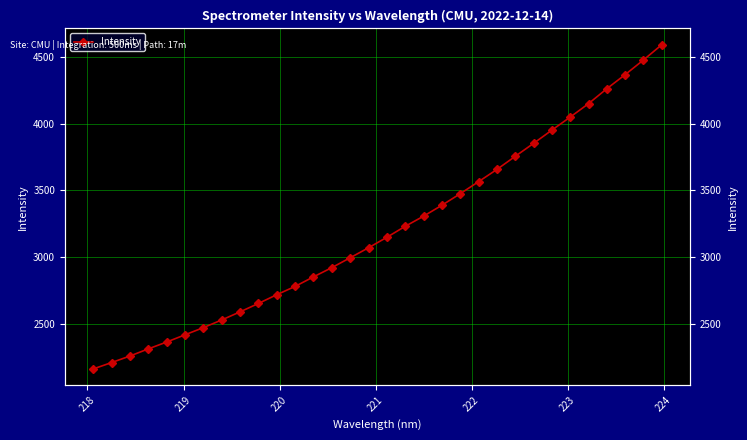

Reading right to left, what are all the values shown in this chart?

4592.0	4477.6	4367.6	4262.1	4150.0	4049.0	3951.4	3851.9	3754.7	3656.4	3564.7	3474.4	3387.8	3305.9	3229.9	3147.7	3069.1	2994.1	2920.1	2851.0	2779.3	2717.1	2651.5	2588.5	2527.7	2470.1	2416.3	2362.0	2310.8	2257.2	2208.0	2160.3